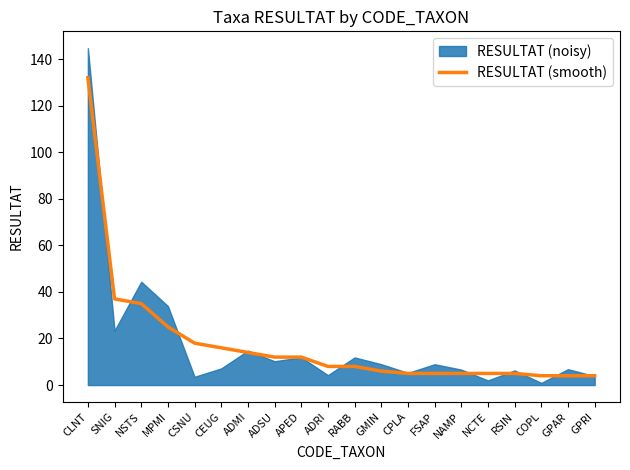

What is the maximum value for RESULTAT (smooth)?

132